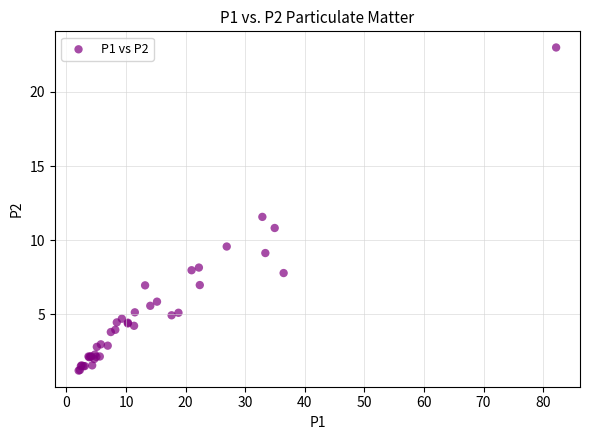

What Y value in the scatter plot is closest to 12?

11.6